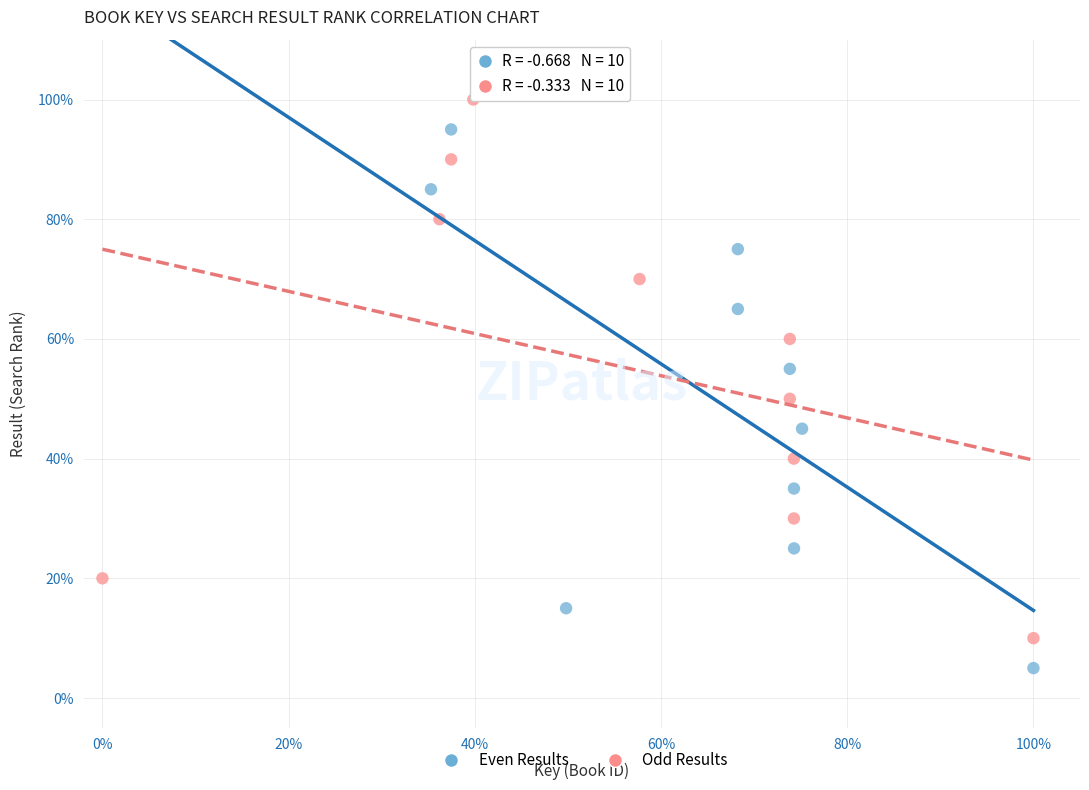

Which series reaches the minimum Y coordinate?

Even Results